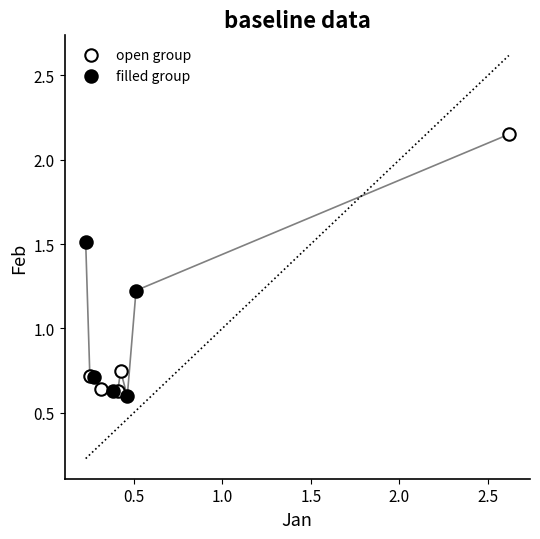

Which series has the largest Y range (max minus min)?

open group